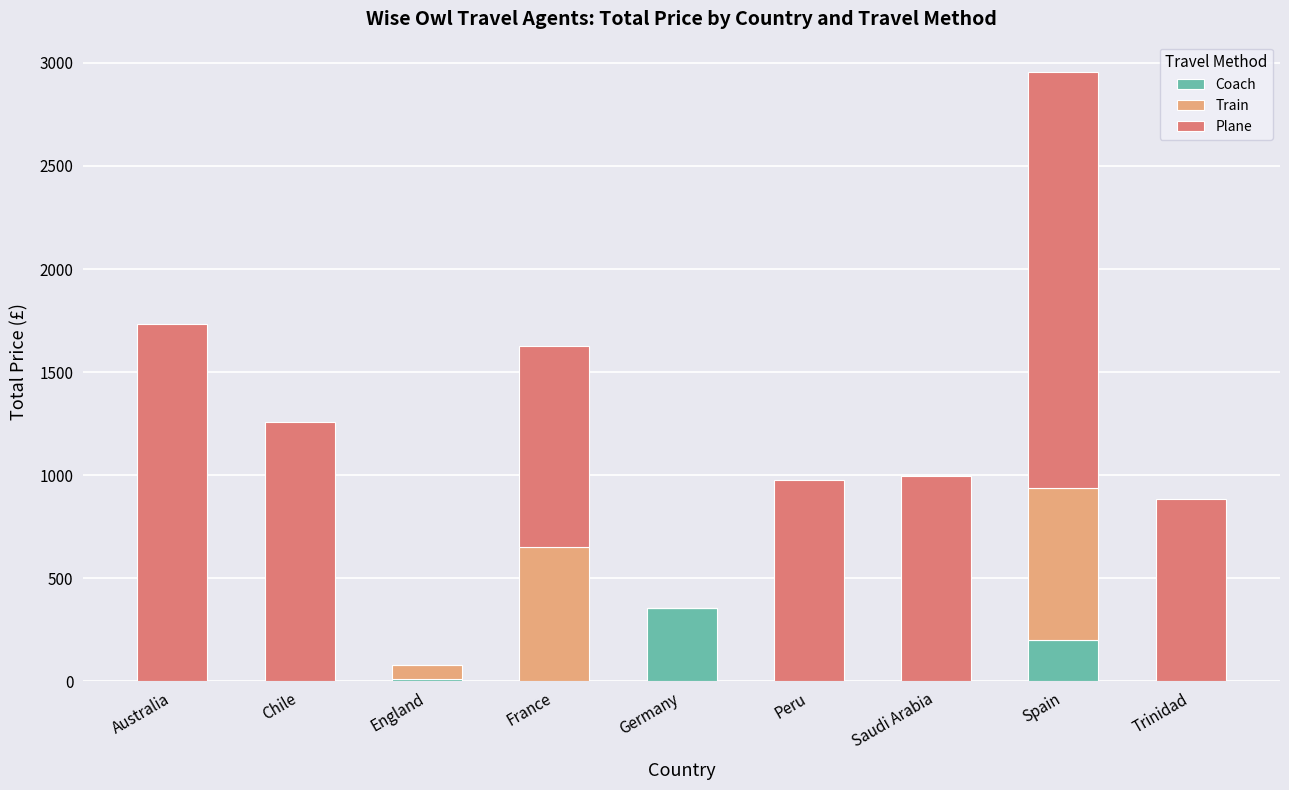

What is the sum of all Coach values?

569